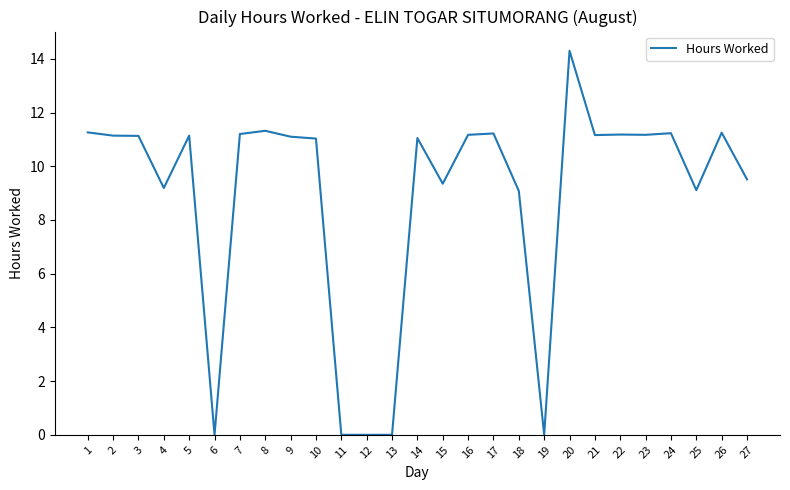

The chart shows a value of 3.2 at 8. True or false?

False